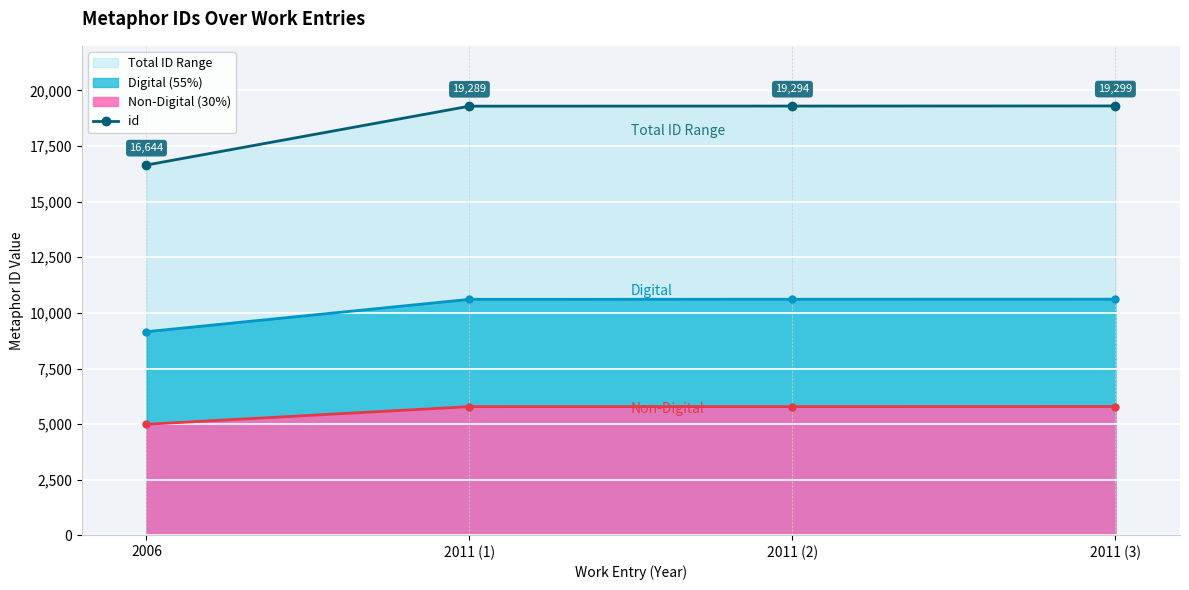

Reading right to left, transcribe all the data shown in this chart.

2011 (3)=19299	2011 (2)=19294	2011 (1)=19289	2006=16644